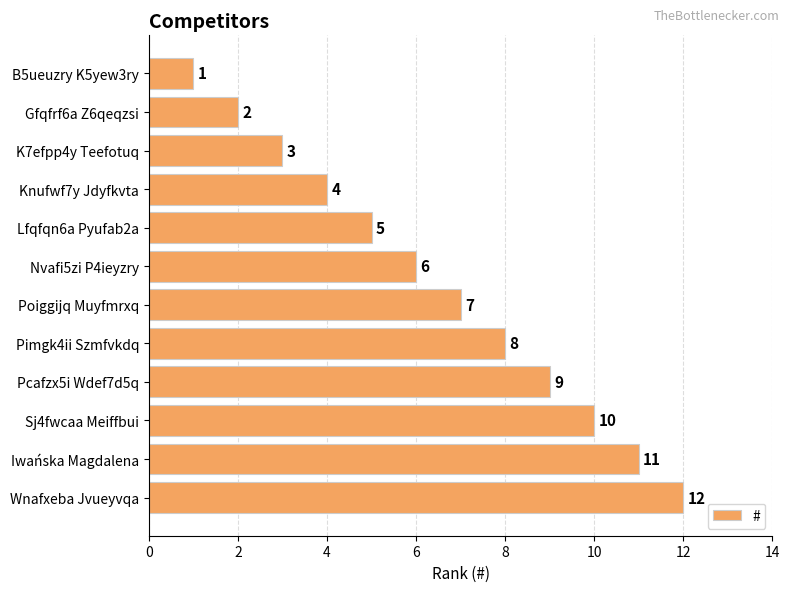

What is the ratio of the value at Pimgk4ii Szmfvkdq to the value at Sj4fwcaa Meiffbui?

0.8